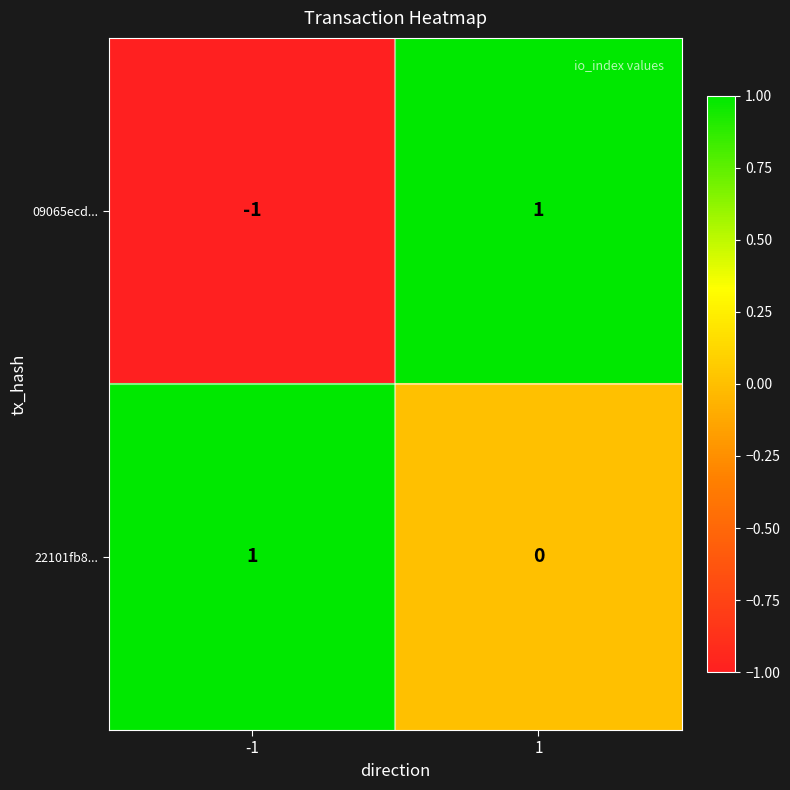

Which series has the largest total across all categories?

22101fb8...